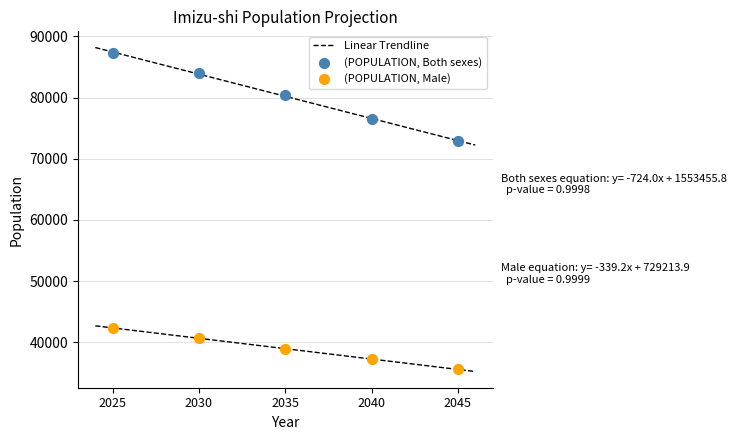

Which series reaches the minimum Y coordinate?

(POPULATION, Male)